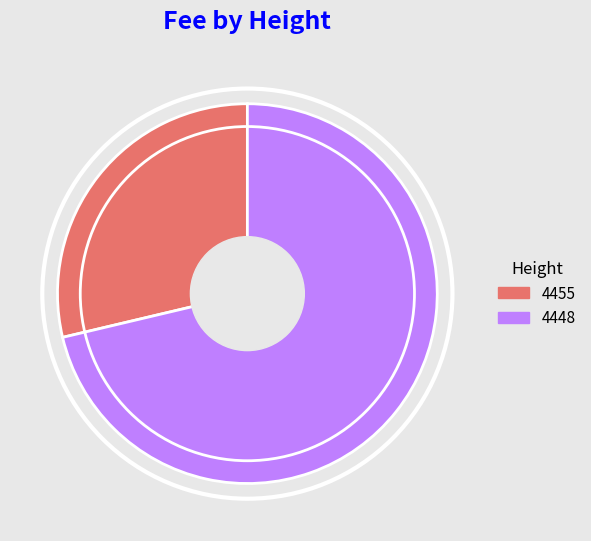

Which slice represents more than half of the pie?

4448